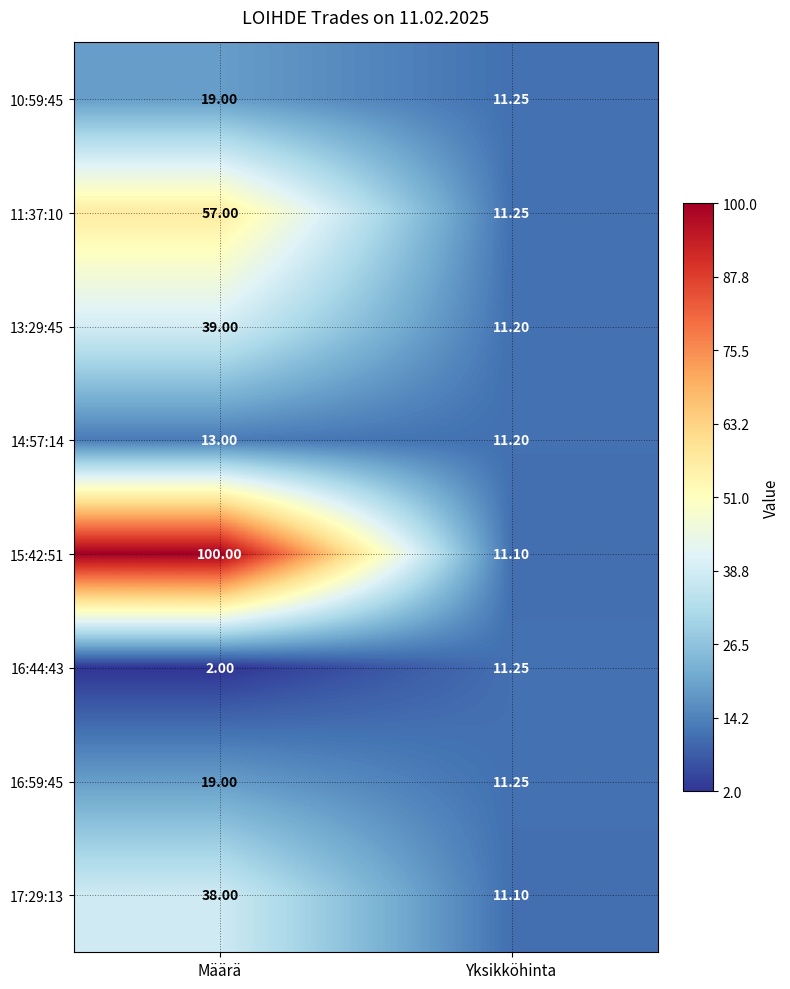

List the labels in order of 11:37:10 value, largest first.

Määrä, Yksikköhinta